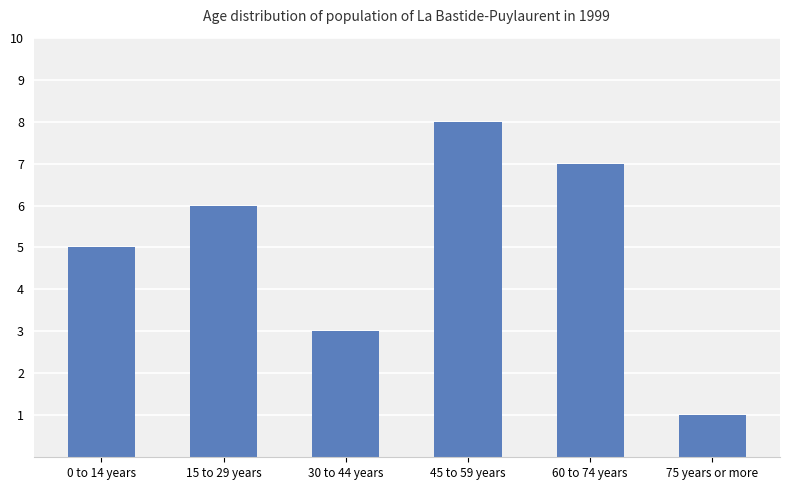

Count the number of categories in the chart.

6